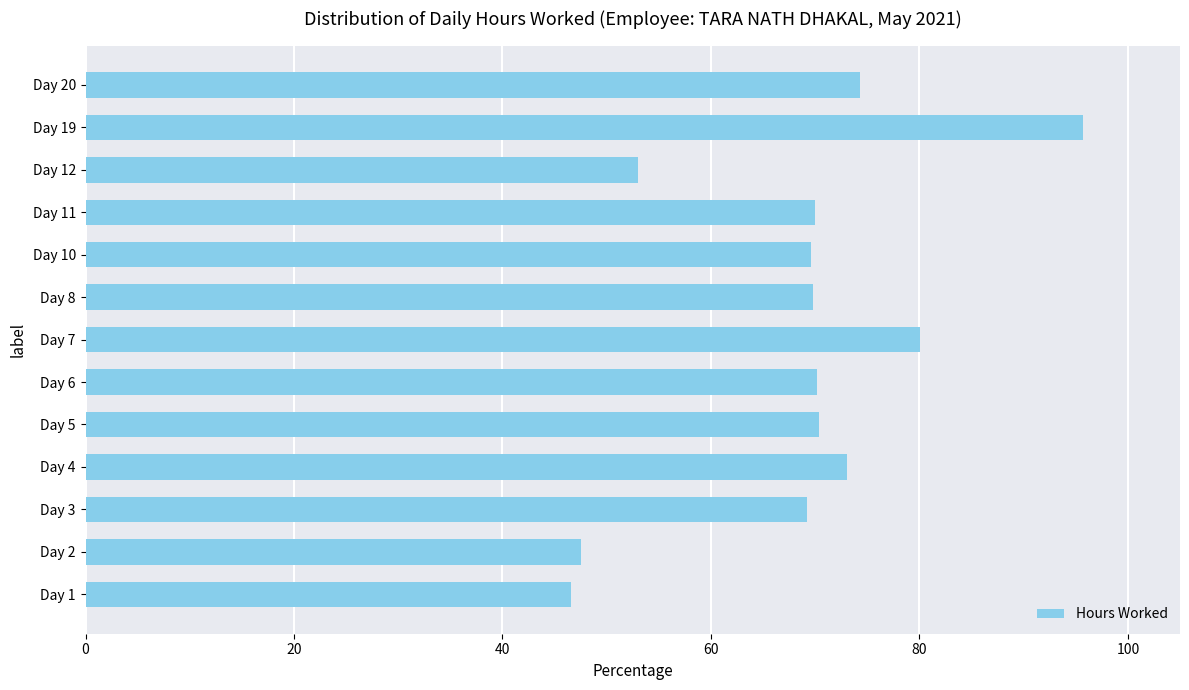

What is the difference between the maximum and minimum values?

49.1